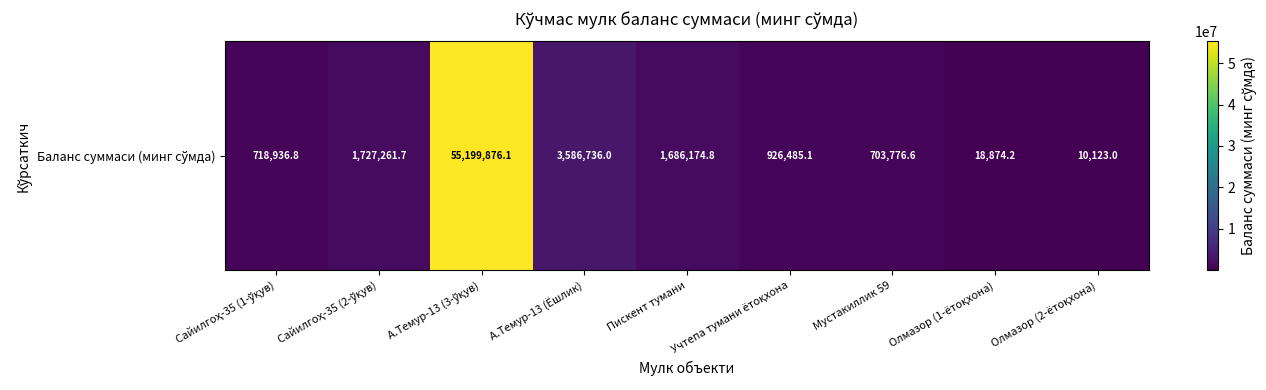

What is the sum of the values at Сайилгоҳ-35 (1-ўқув) and Сайилгоҳ-35 (2-ўқув)?

2446198.5